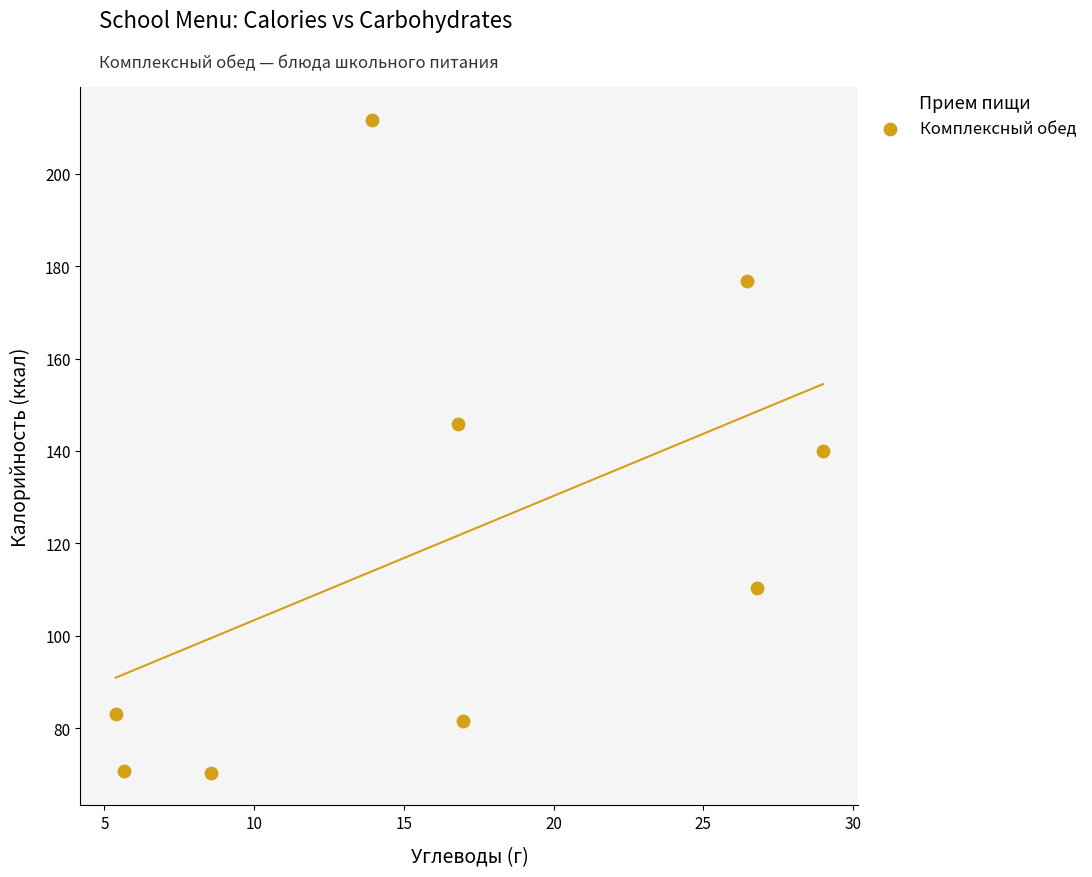

What is the range of Y values (max minus min)?

141.4